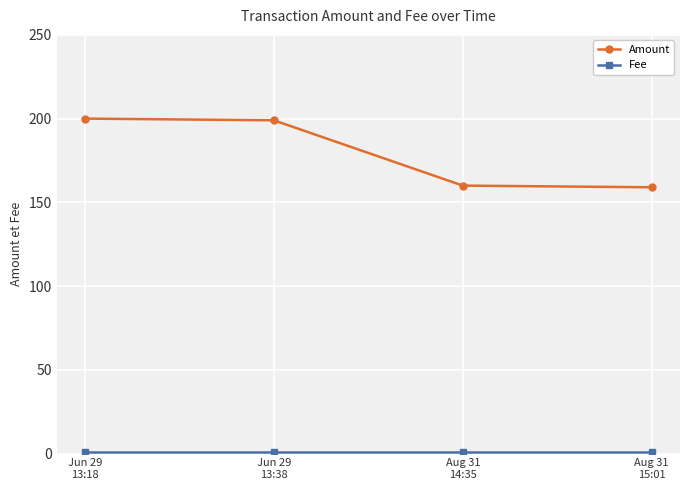

What is the maximum value shown in the chart?

200